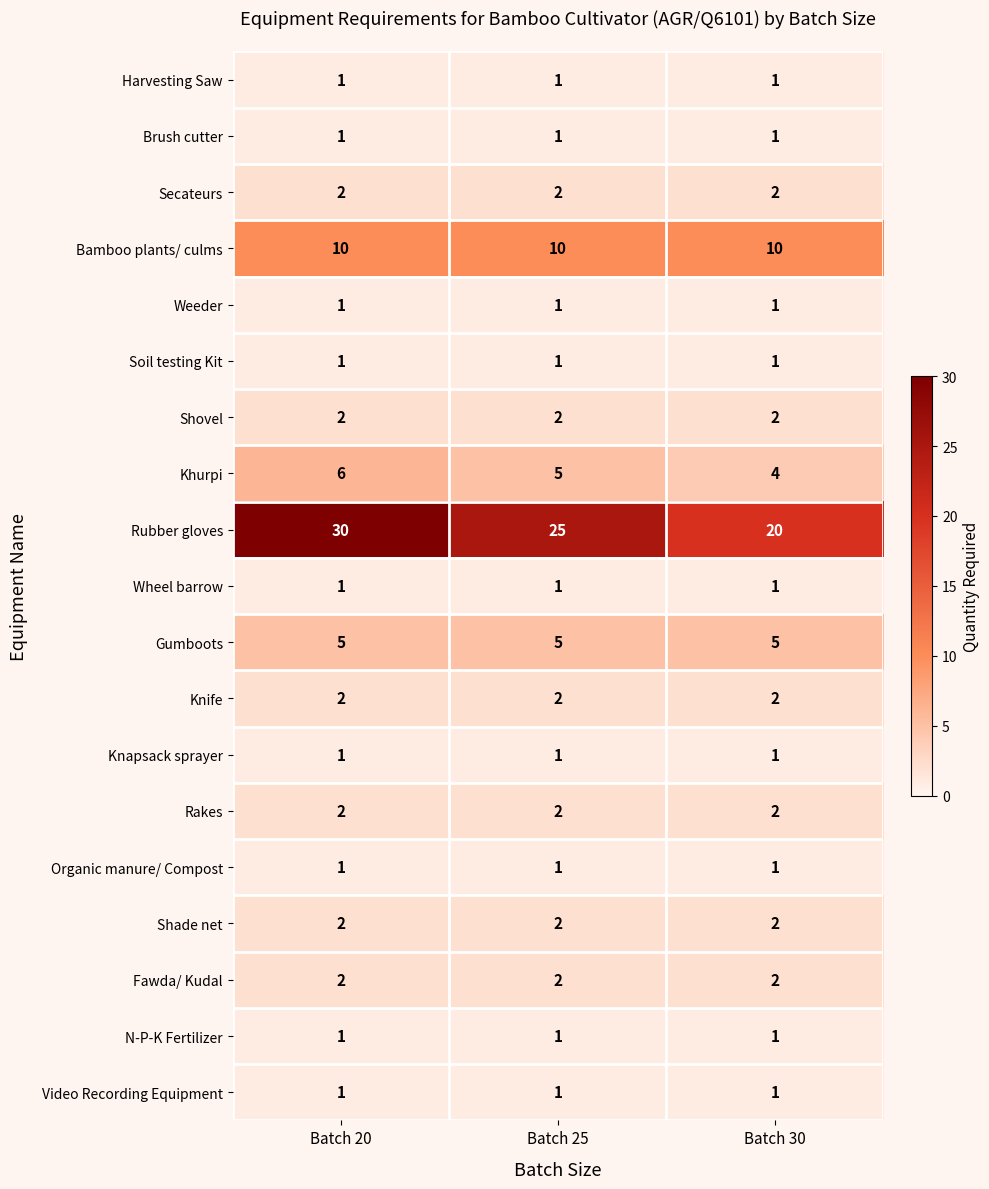

Which series changed the most between Batch 20 and Batch 30?

Rubber gloves